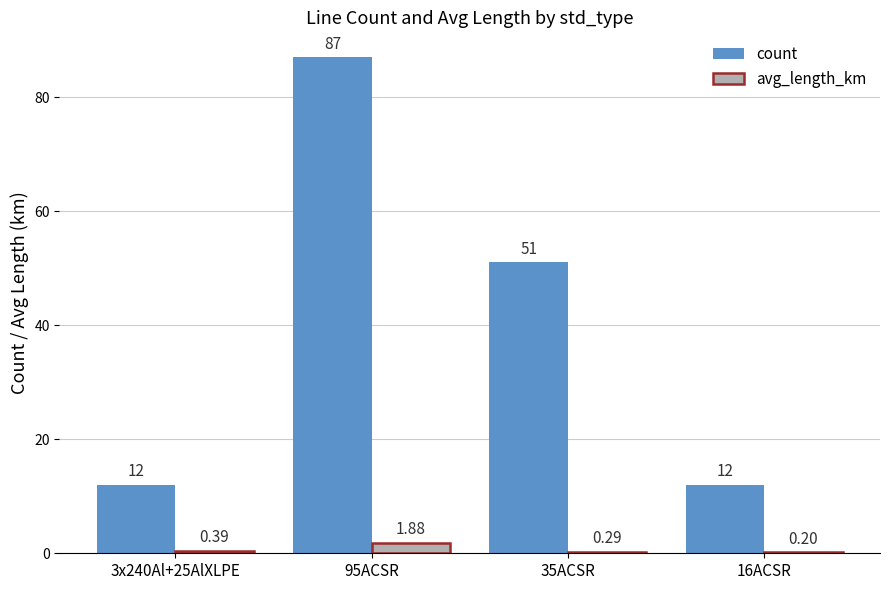

Which series has the widest spread of values?

count